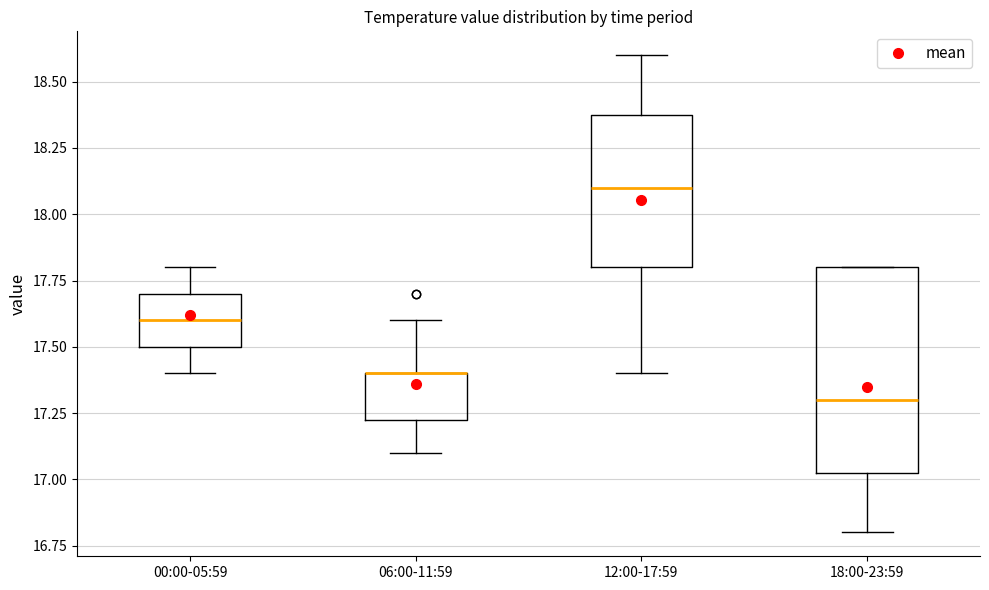

Reading left to right, read every box against the y-axis: the position of its median line, the range the box covers, and the ends of its whiskers. The values are not printed on the chart, so give them approximately, as read against the axis.

00:00-05:59: median 17.60, box 17.50 to 17.70, whiskers 17.40 to 17.80
06:00-11:59: median 17.40 (drawn on the box's upper edge), box 17.25 to 17.40, whiskers 17.10 to 17.60
12:00-17:59: median 18.10, box 17.80 to 18.40, whiskers 17.40 to 18.60
18:00-23:59: median 17.30, box 17.05 to 17.80, whiskers 16.80 to 17.80